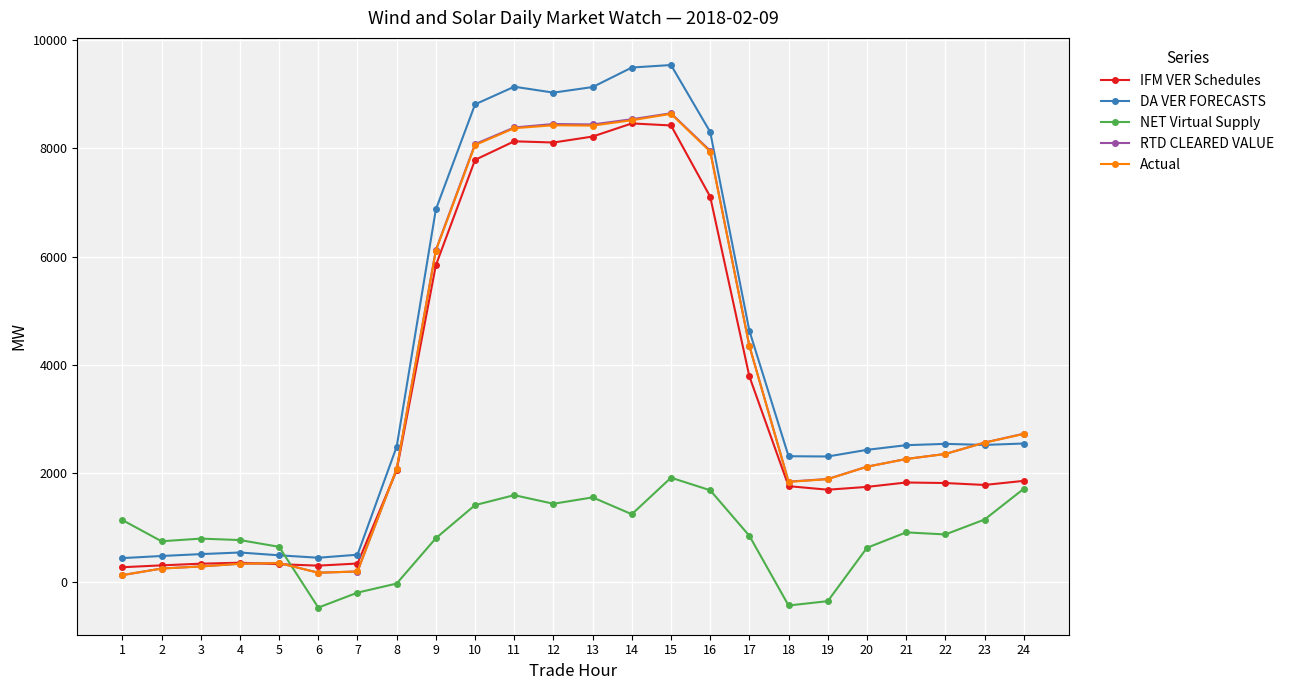

How many values in the DA VER FORECASTS series exceed 2527?

12